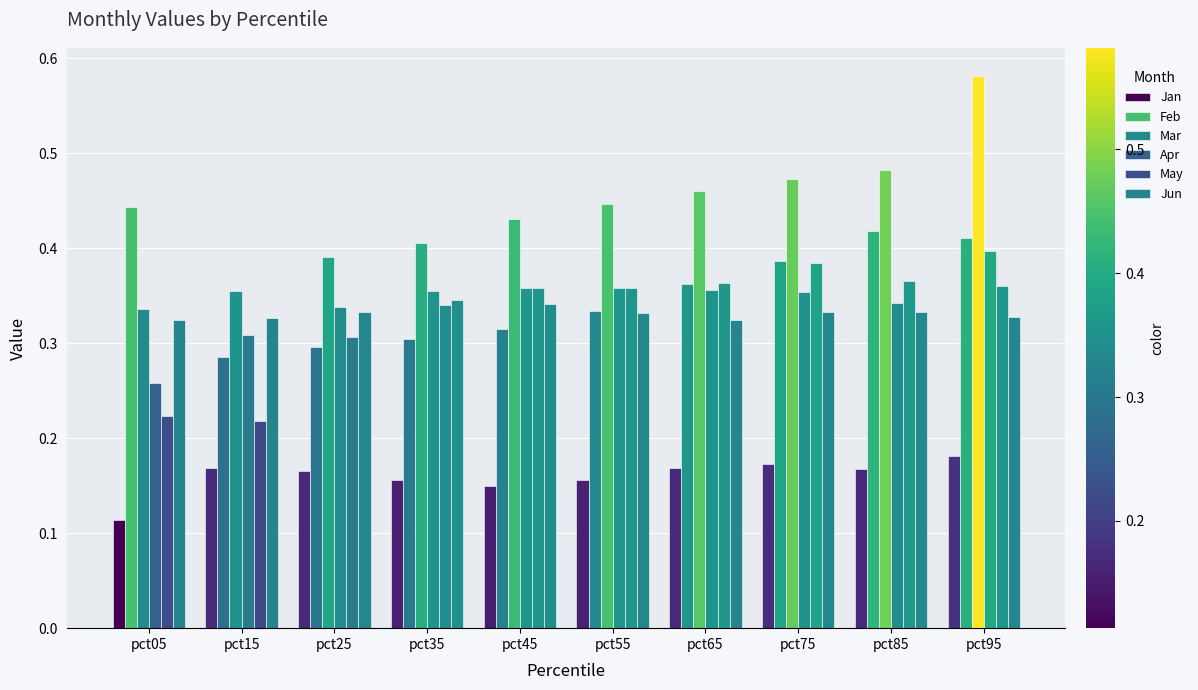

How many distinct data groups are displayed?

6